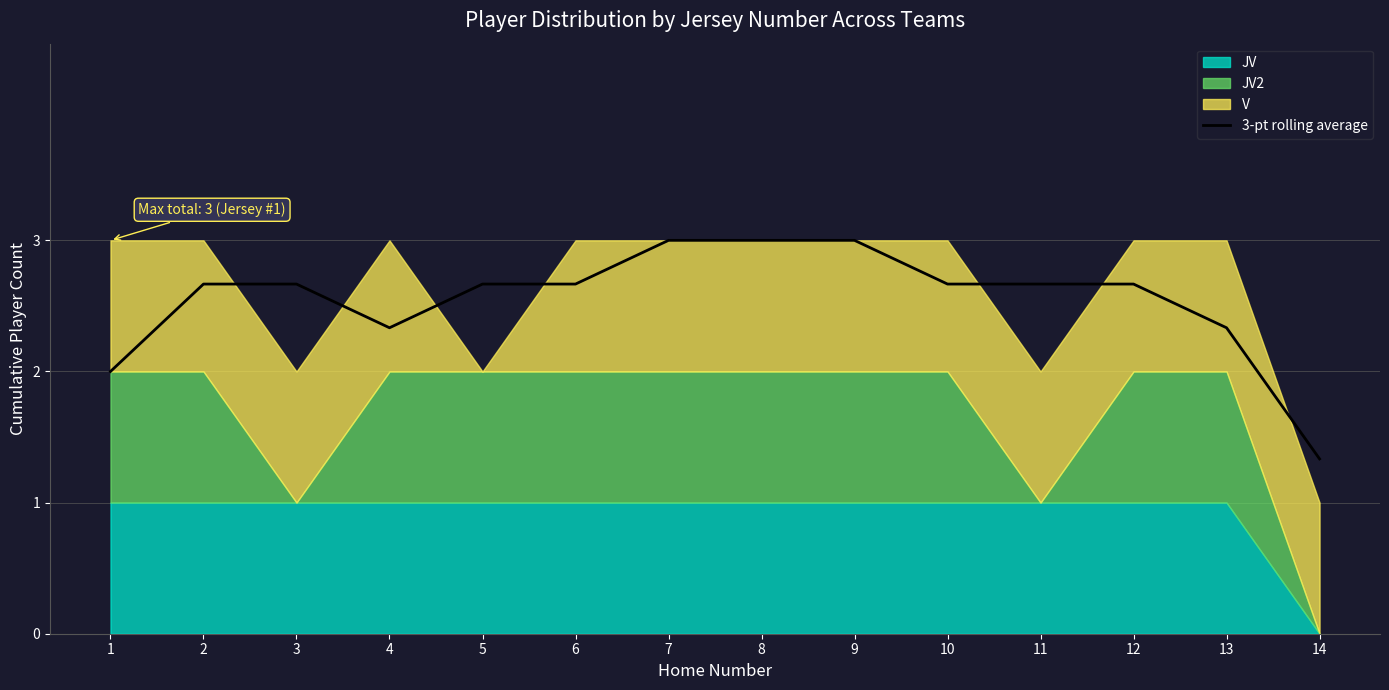

The chart shows a value of 2.7 at 3. True or false?

True